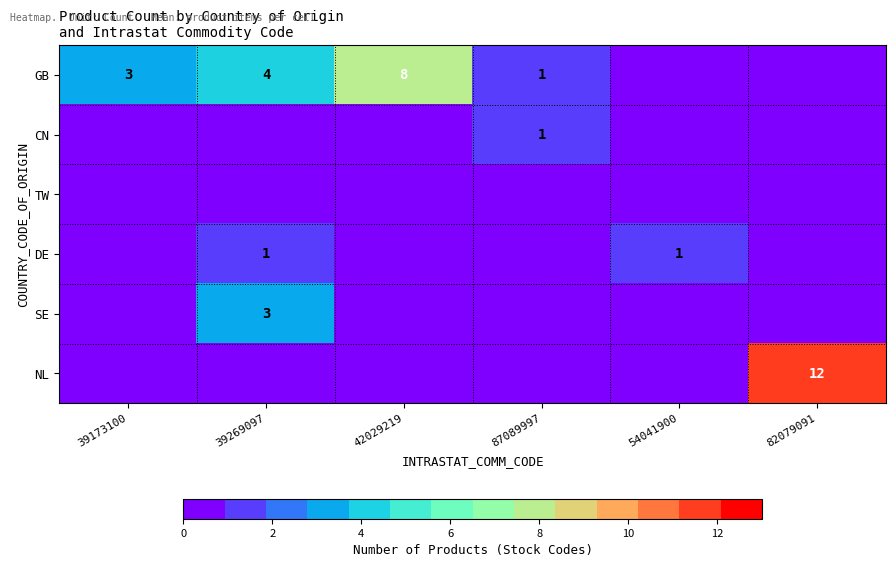

How many values in SE are above zero?

1